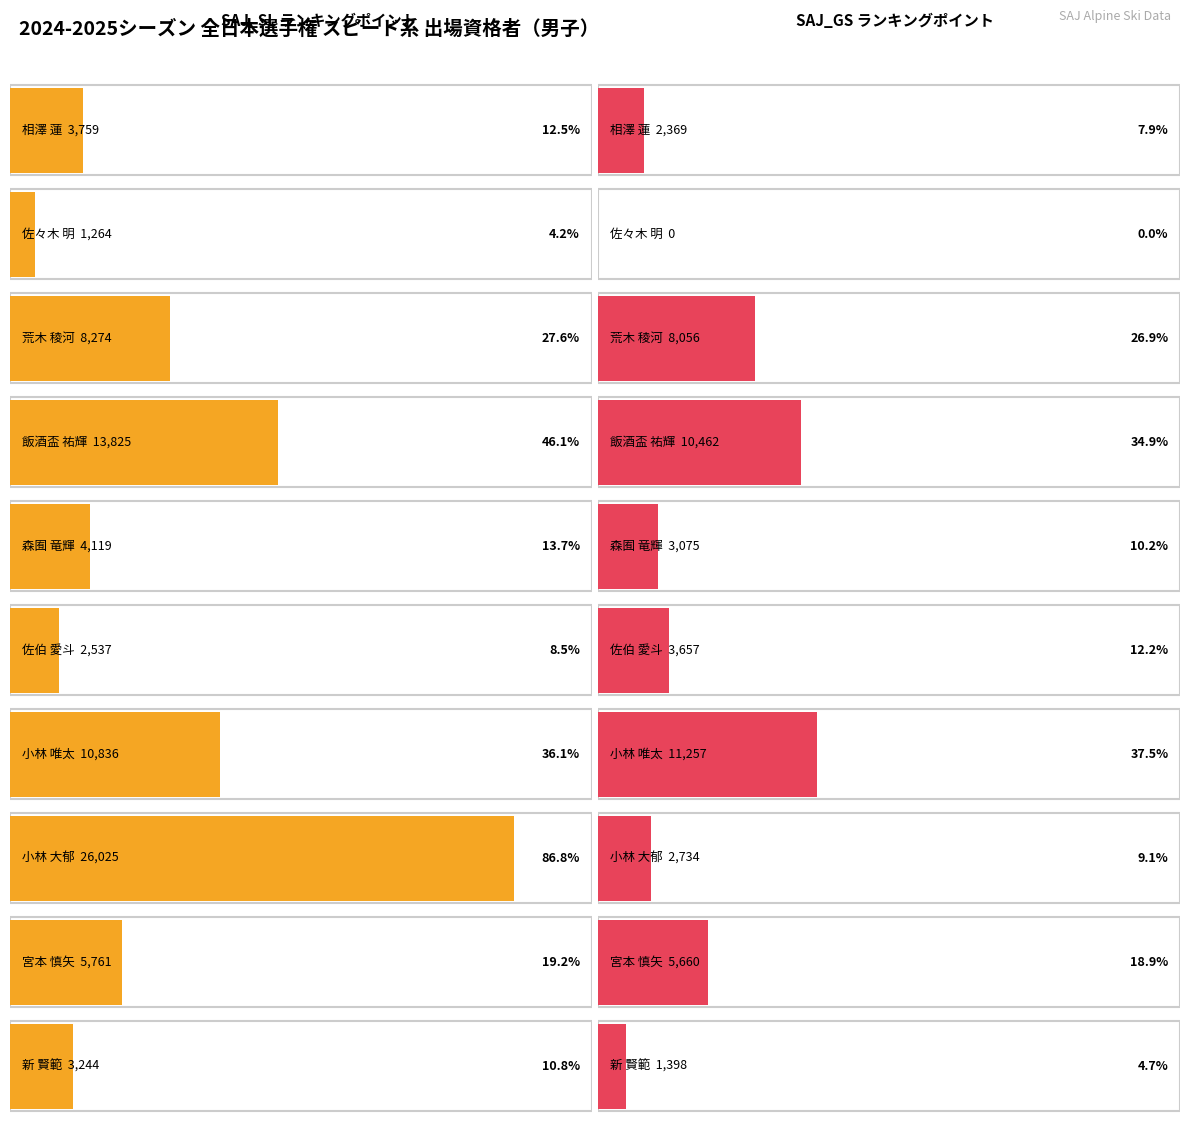

What is the difference between the maximum and minimum values in the SAJ_GS series?

11257